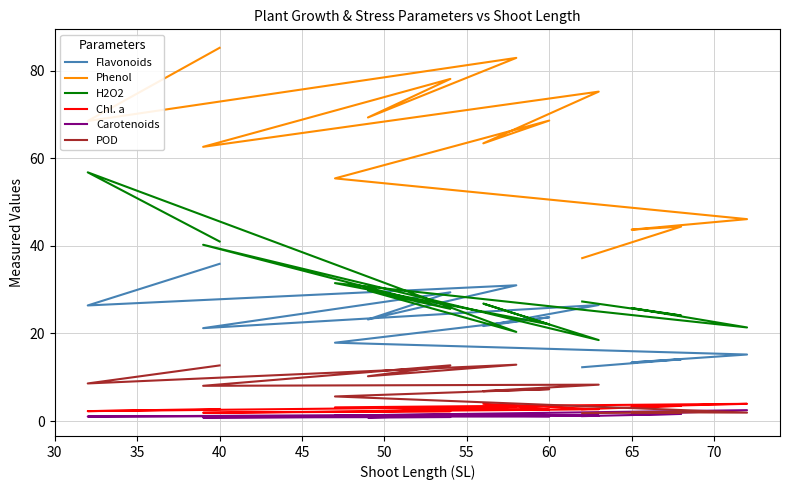

In Flavonoids, how many points are lower than both neighbors (excluding endpoints)?

5